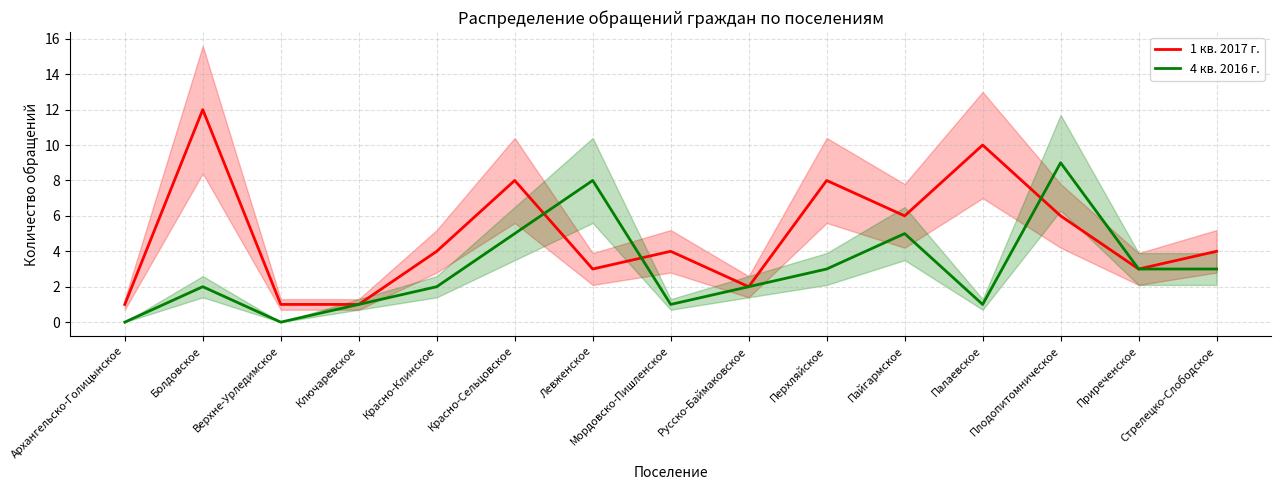

What are all the series names shown in the legend?

1 кв. 2017 г., 4 кв. 2016 г.